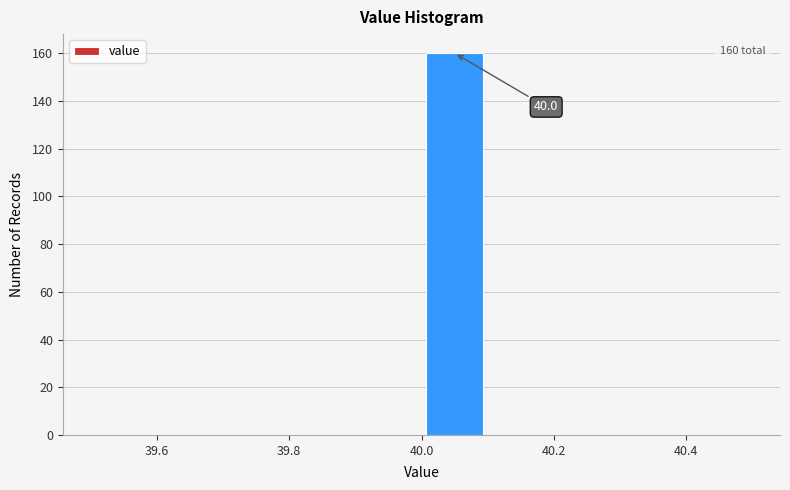

Which range on the x-axis has the tallest bar?

40.0 to 40.1